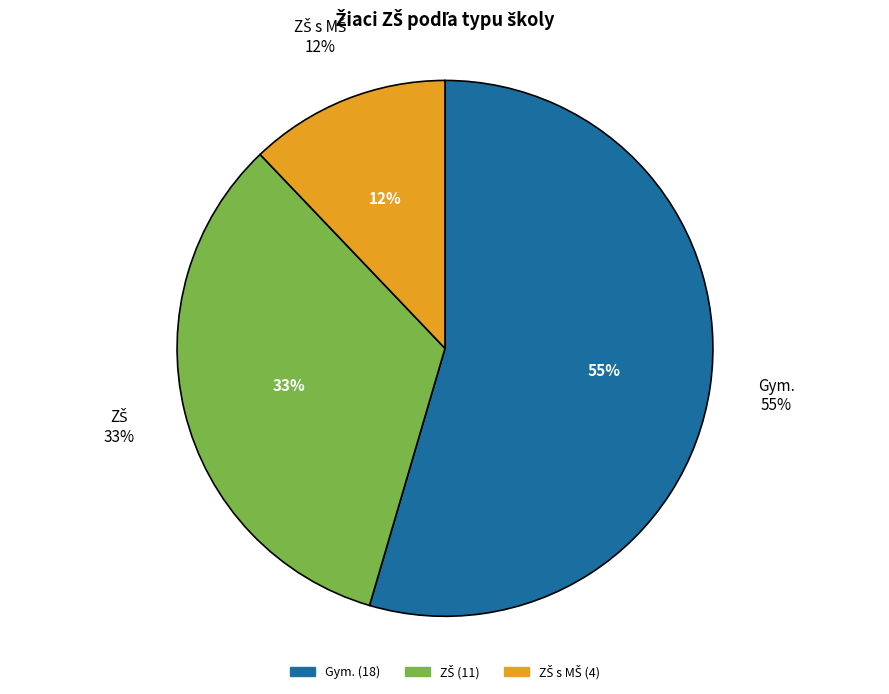

Rank the categories by value from highest to lowest.

Gym., ZŠ, ZŠ s MŠ